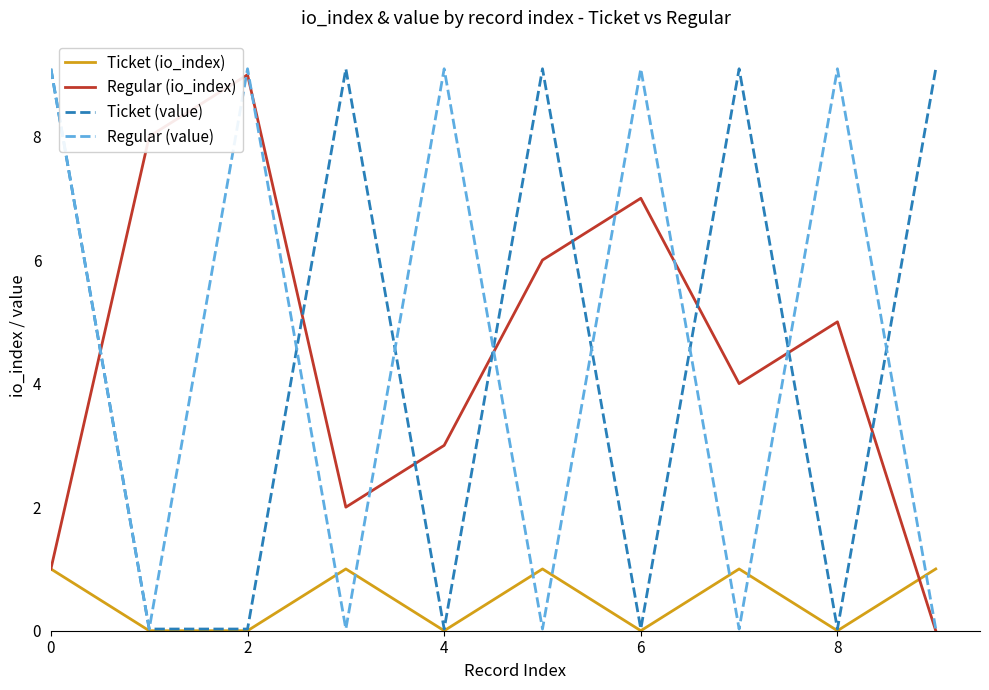

What is the greatest value displayed?

9.1